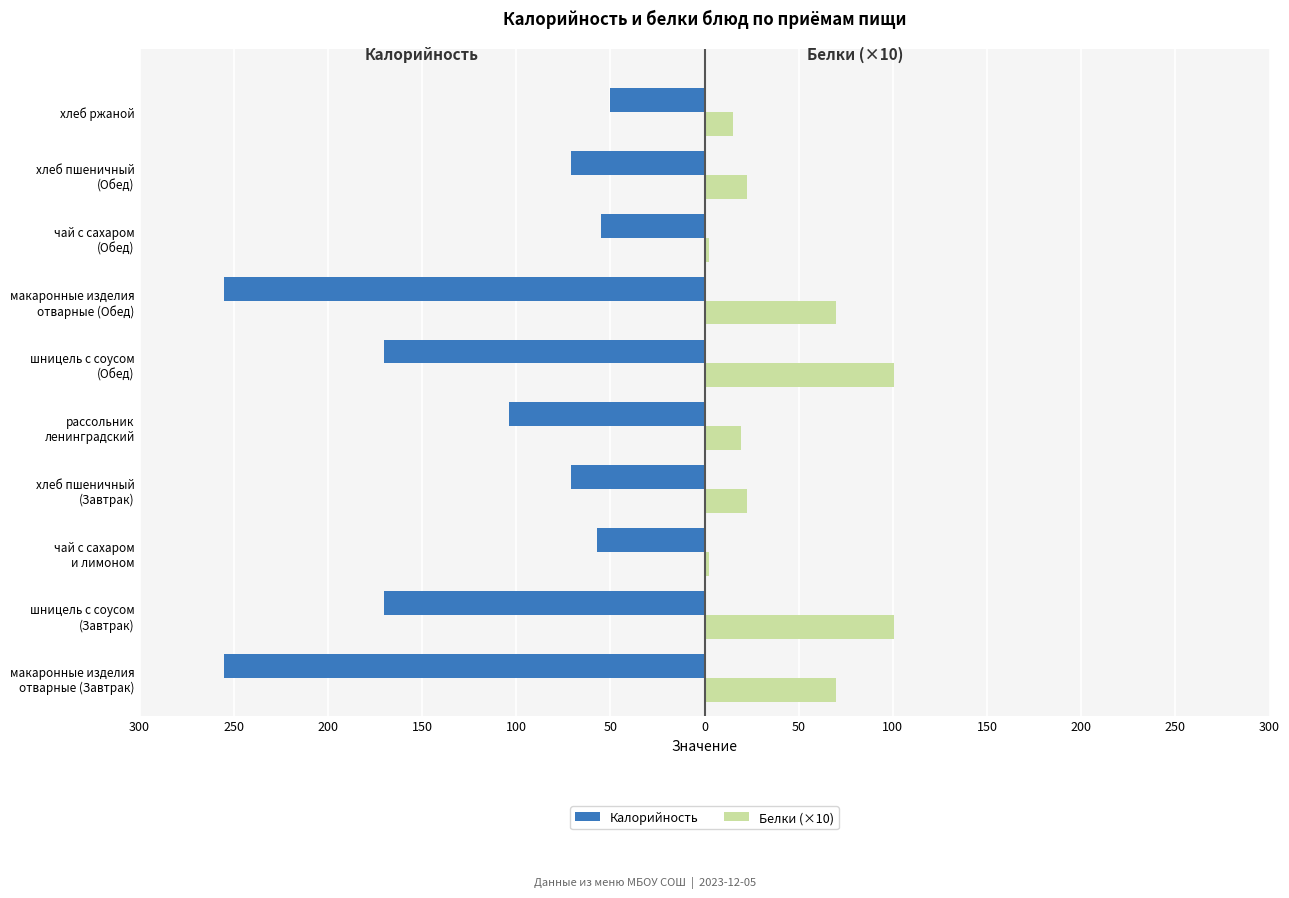

Reading left to right, transcribe all the data shown in this chart.

Калорийность: -255.0	-170.0	-57.0	-71.0	-104.0	-170.0	-255.0	-55.0	-71.0	-50.0
Белки (×10): 69.8	100.5	2.3	22.8	19.1	100.5	69.8	2.3	22.8	15.0